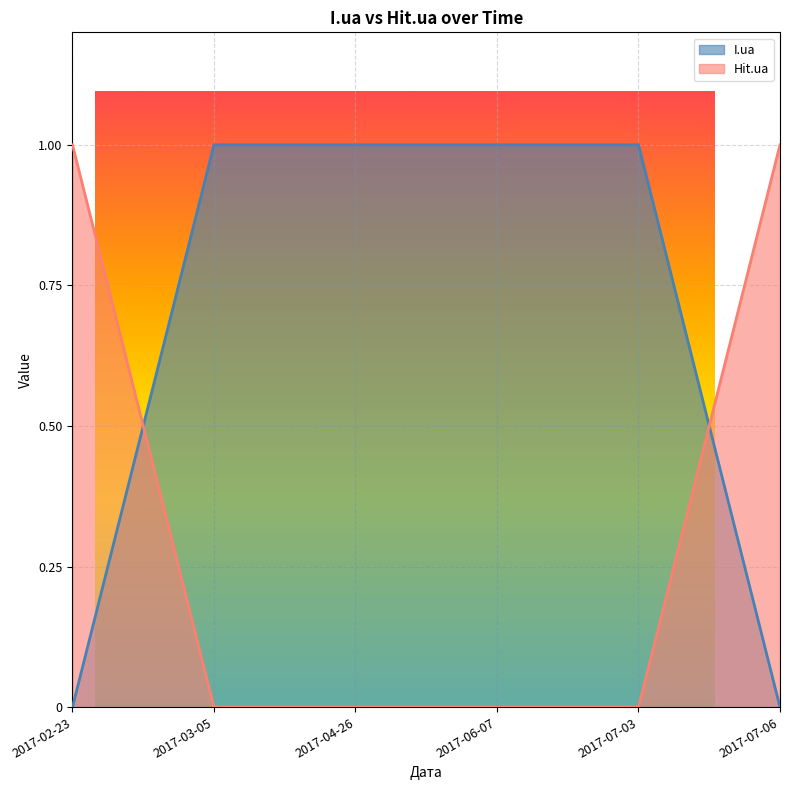

How many lines are shown in the chart?

2